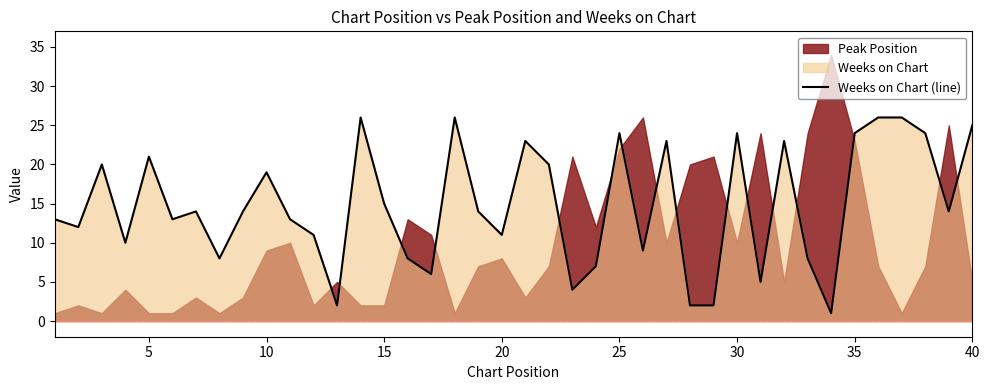

What is the difference between the maximum and minimum values?

25